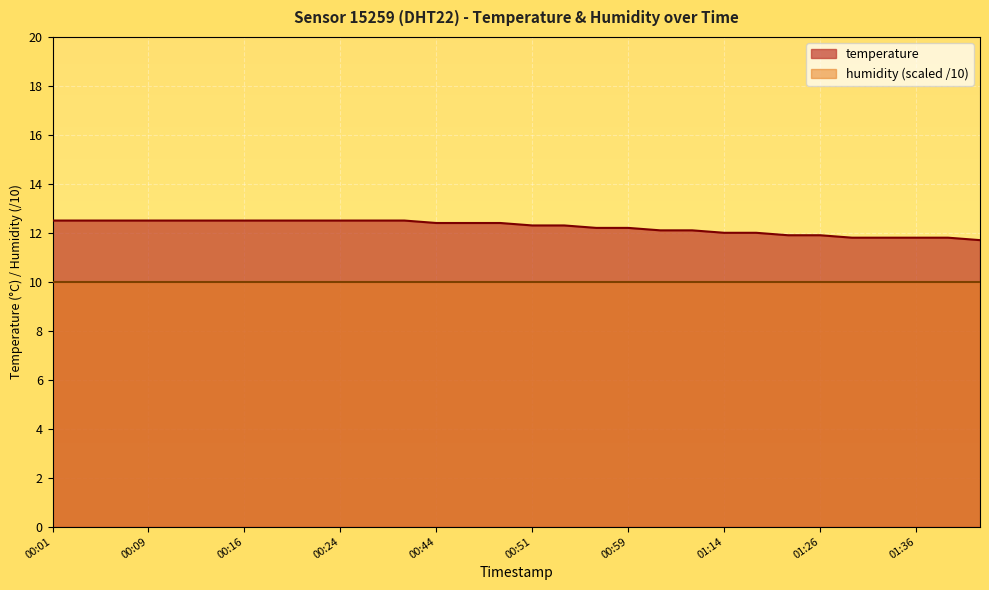

What is the change in value from 00:06 to 00:56?

-0.3